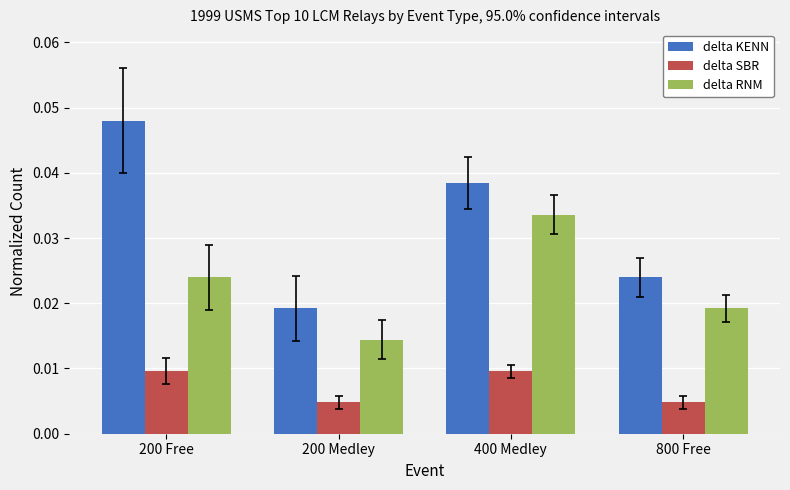

What position from the right is 200 Medley?

3